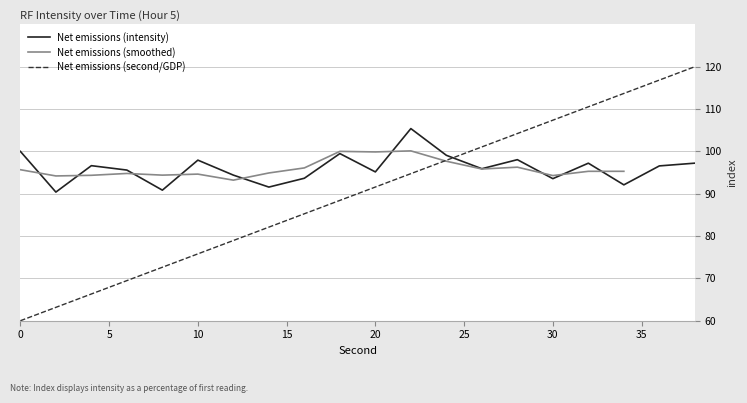

Between 12 and 10, which is larger?

10